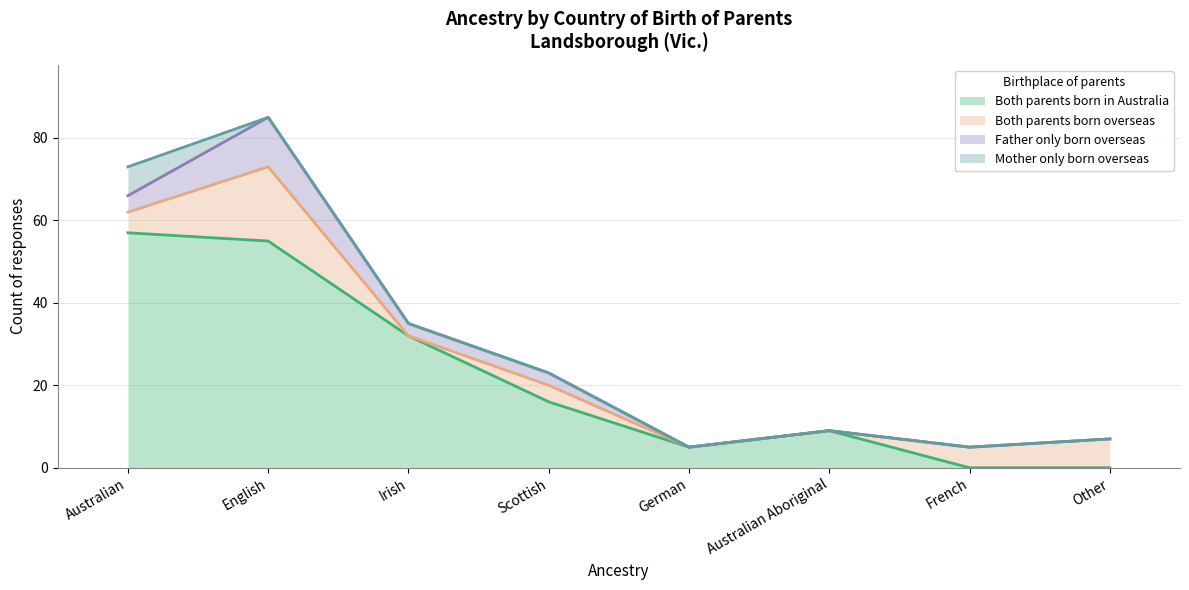

Reading left to right, transcribe all the data shown in this chart.

Both parents born in Australia: 57	55	32	16	5	9	0	0
Both parents born overseas: 5	18	0	4	0	0	5	7
Father only born overseas: 4	12	3	3	0	0	0	0
Mother only born overseas: 7	0	0	0	0	0	0	0